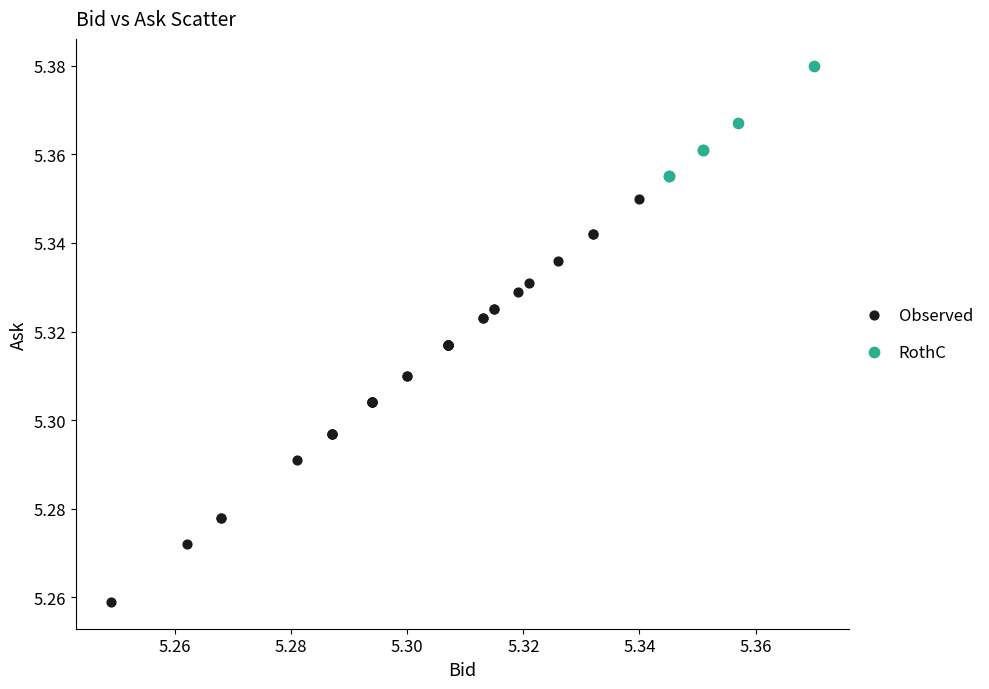

Which series contains the highest Y value?

RothC